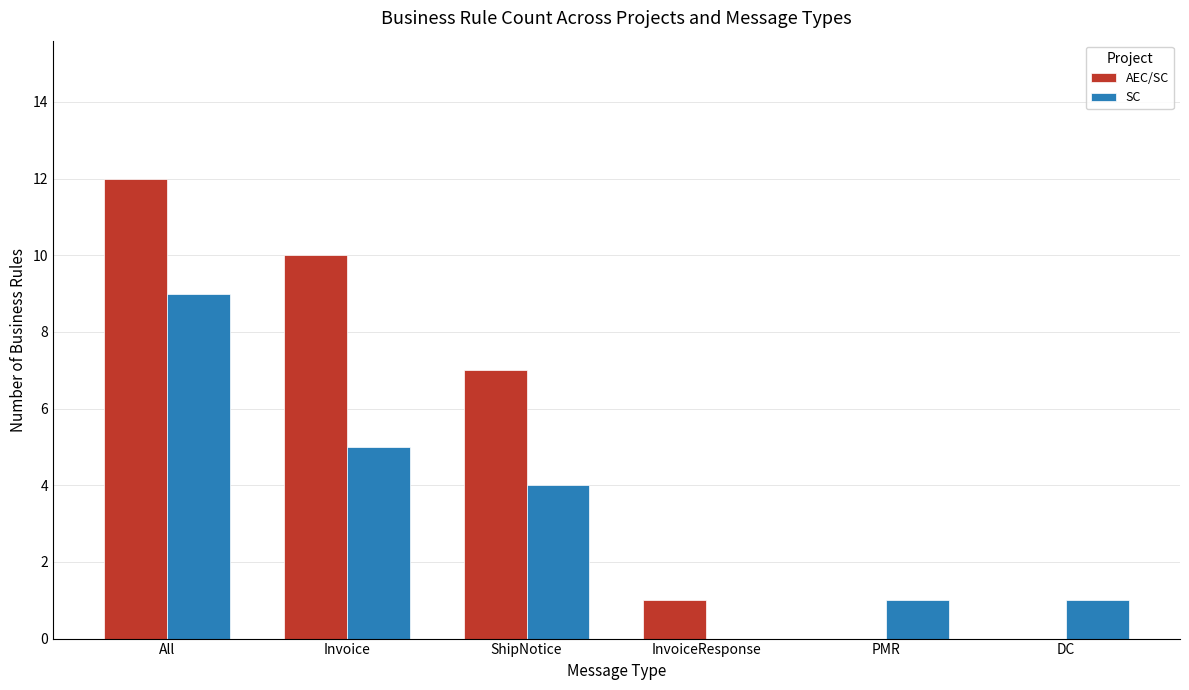

What is the total value across all series at ShipNotice?

11